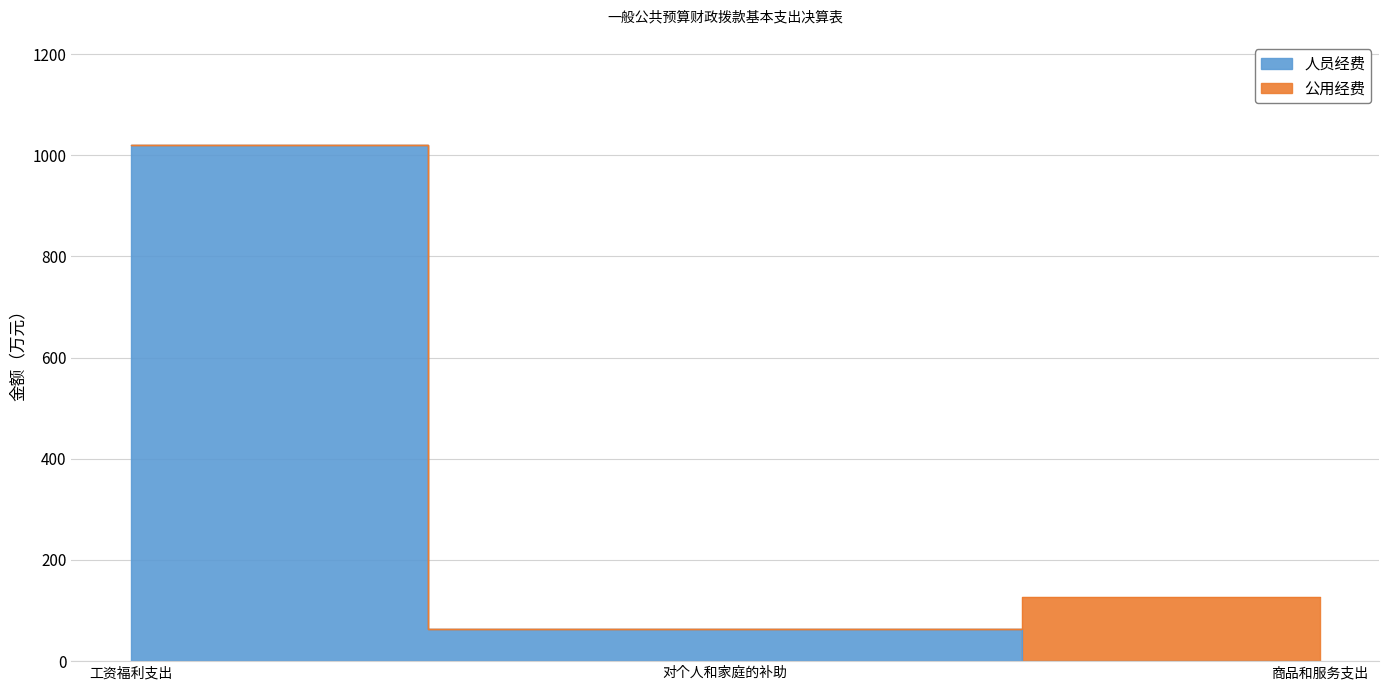

How many lines are shown in the chart?

2